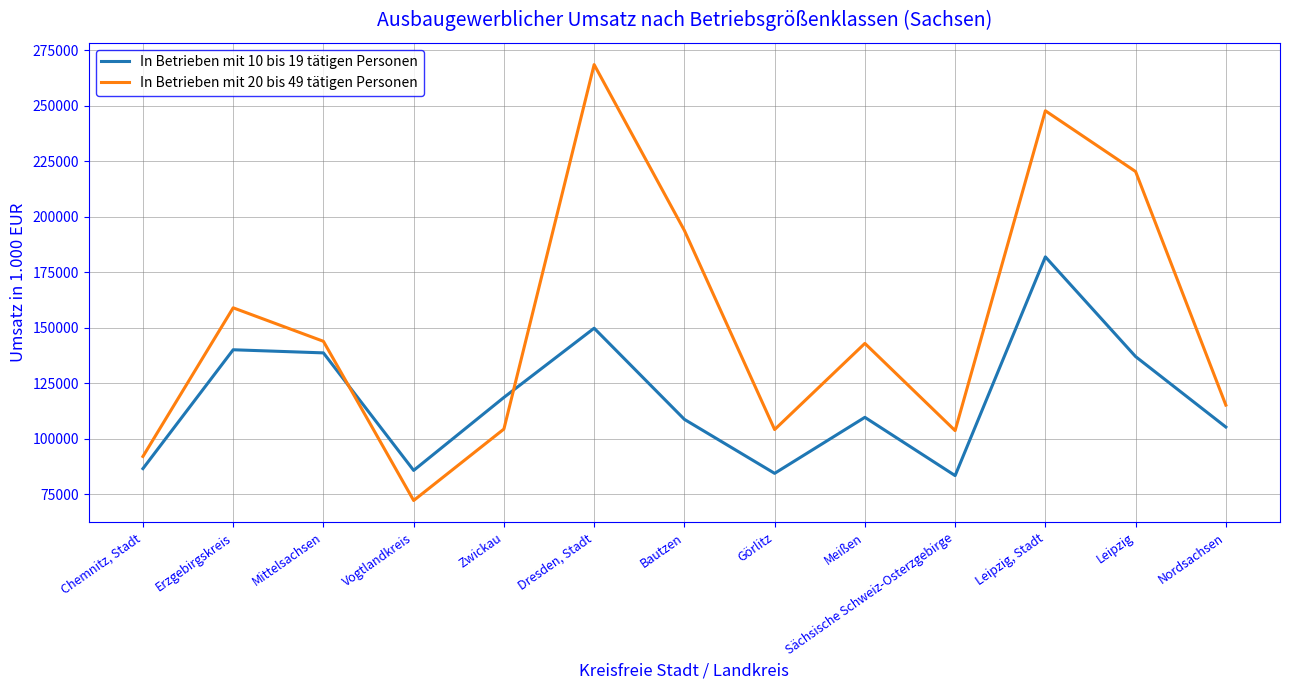

What is the difference between the maximum and minimum values in the In Betrieben mit 10 bis 19 tätigen Personen series?

98515